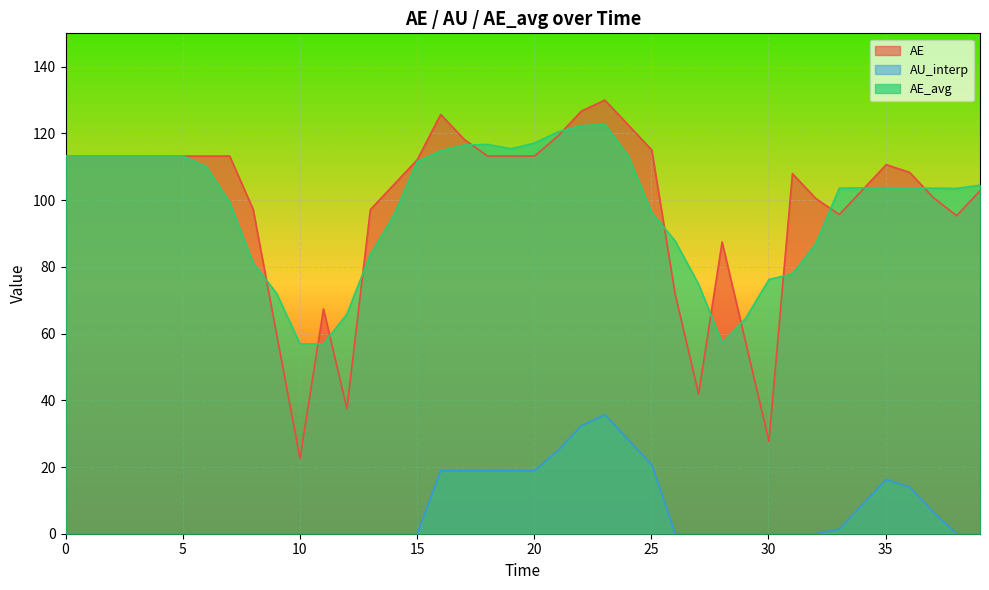

True or false: AE_avg and AU_interp intersect in this chart.

False